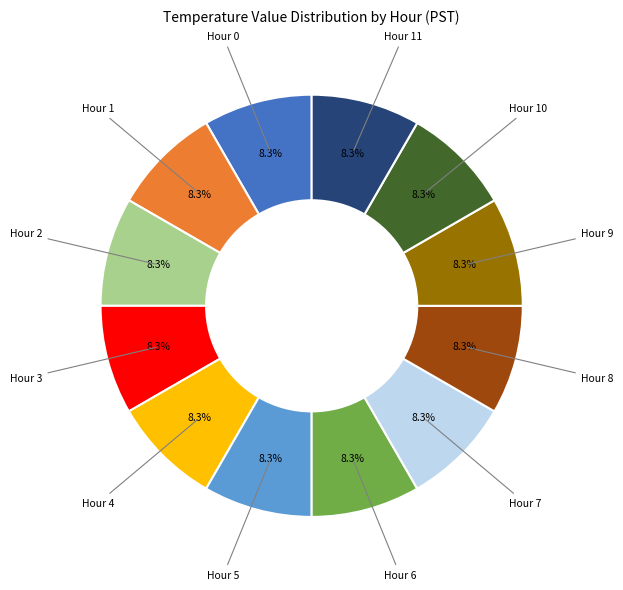

Does any single category account for the majority?

No